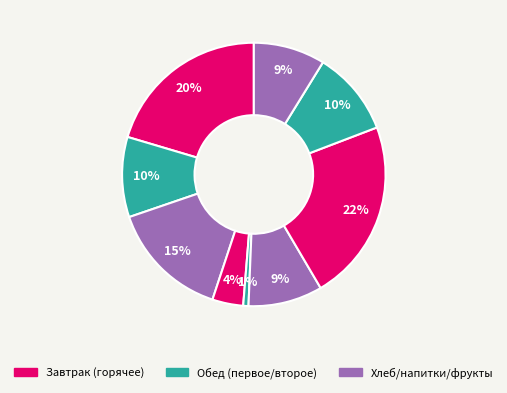

Count the number of slices in the pie.

9